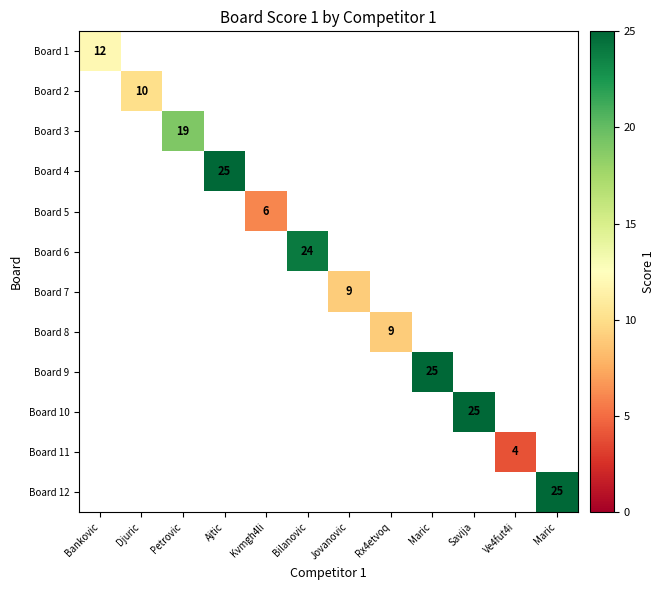

At how many categories does at least one series exceed 23?

5